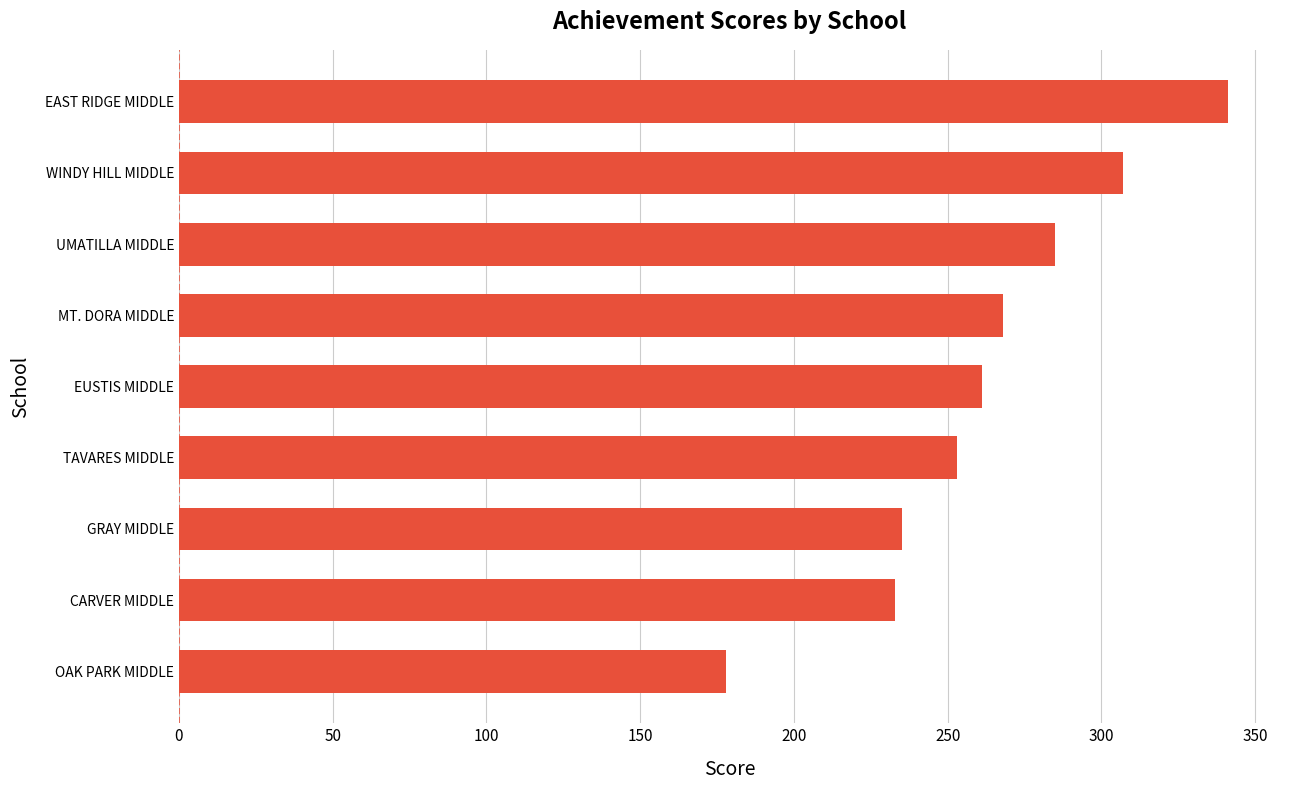

What is the average value?

262